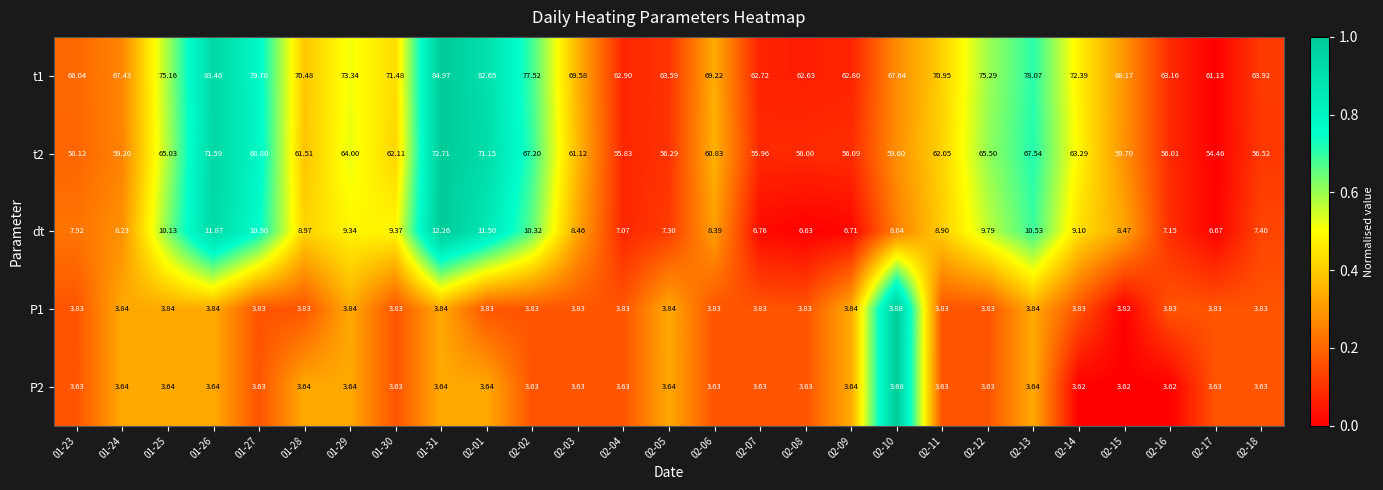

Which series has the widest spread of values?

t1